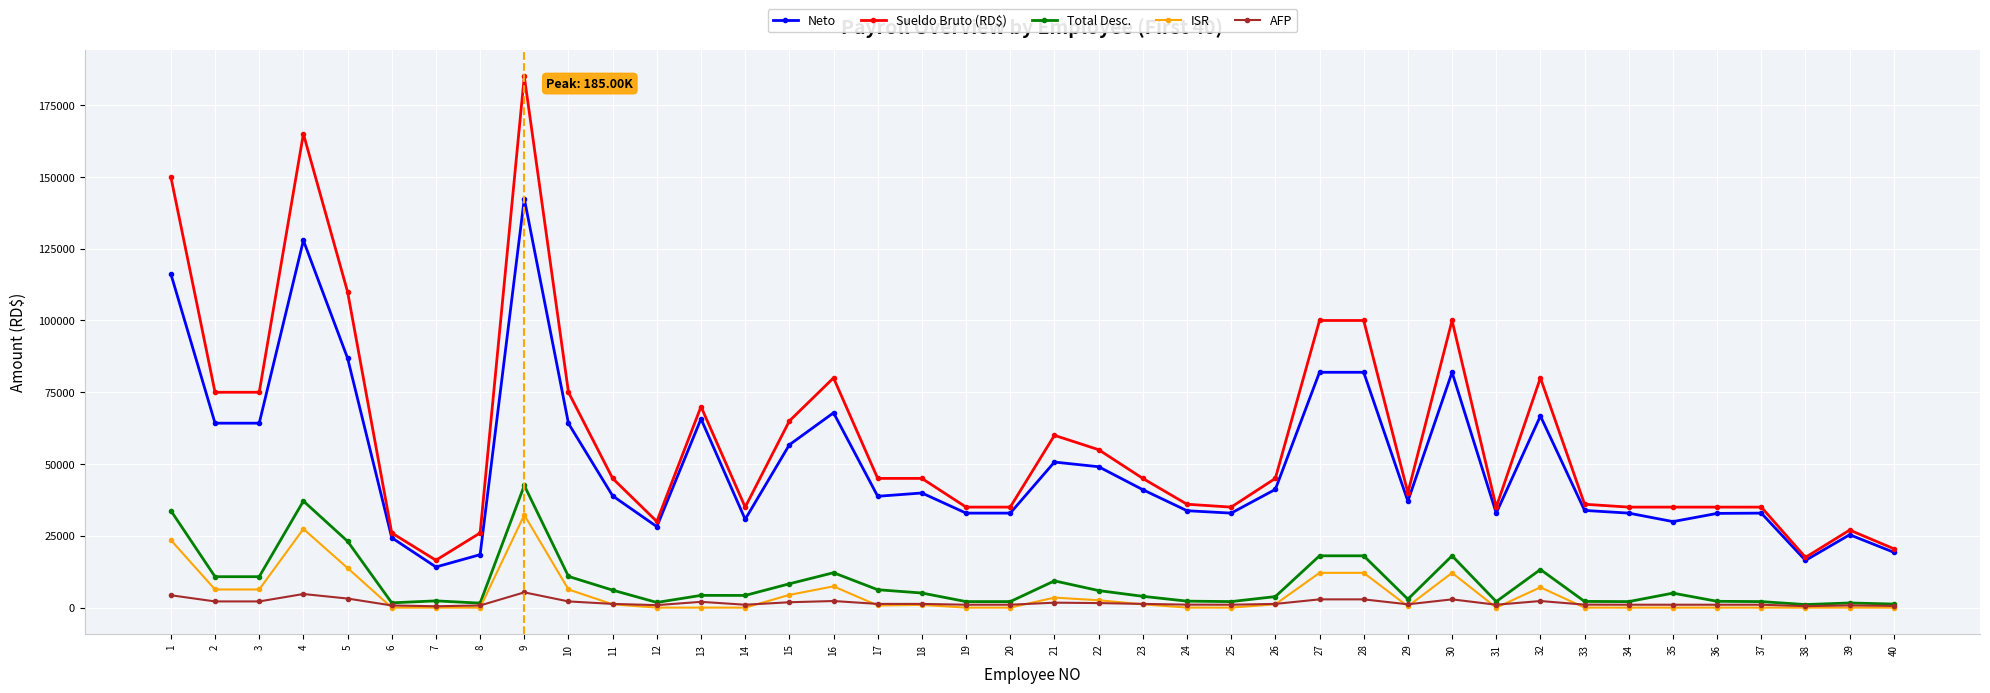

How many values in the AFP series exceed 1291?

21